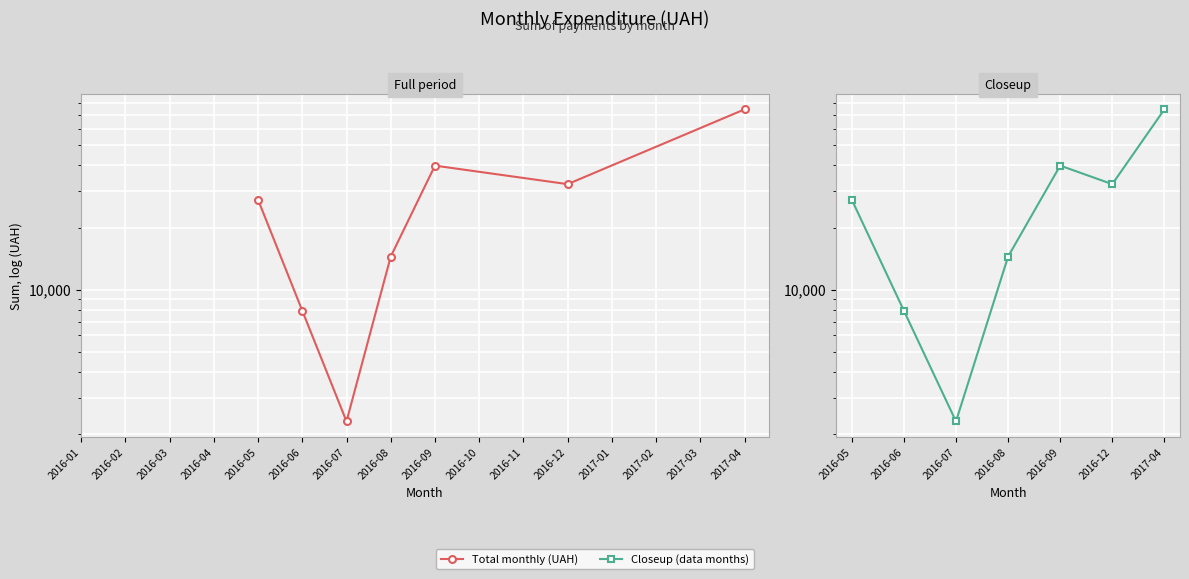

How many categories are shown in the chart?

7